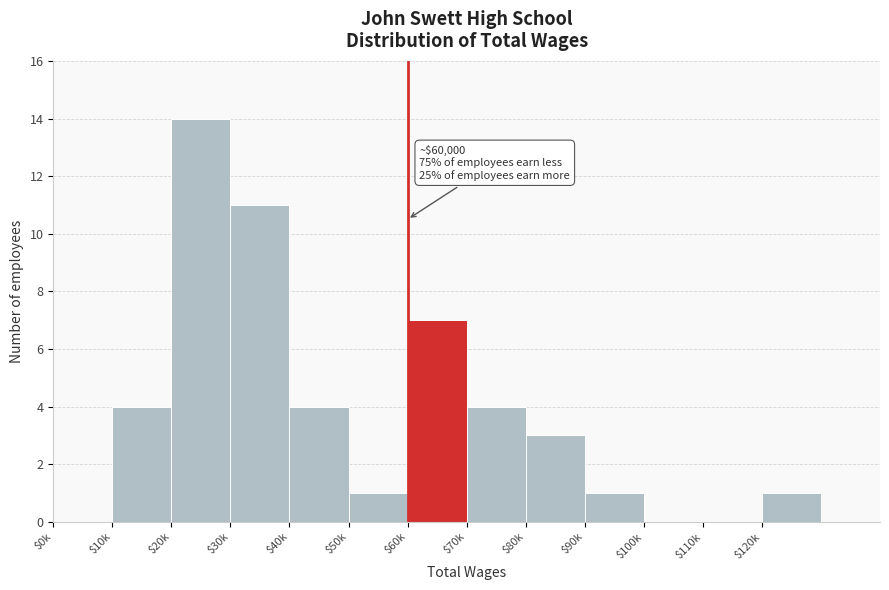

At which category does the chart reach its peak across all series?

$20k